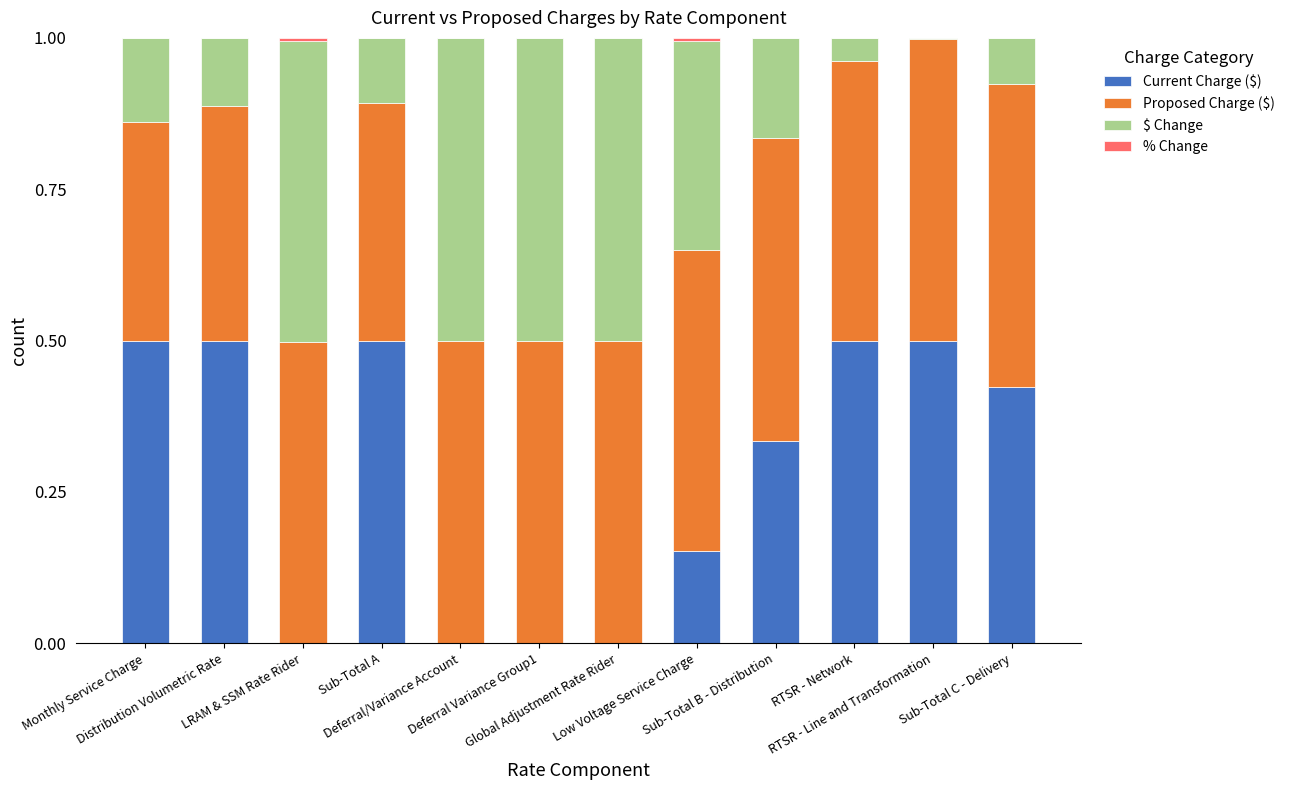

What is the average value of the Current Charge ($) series?

0.3